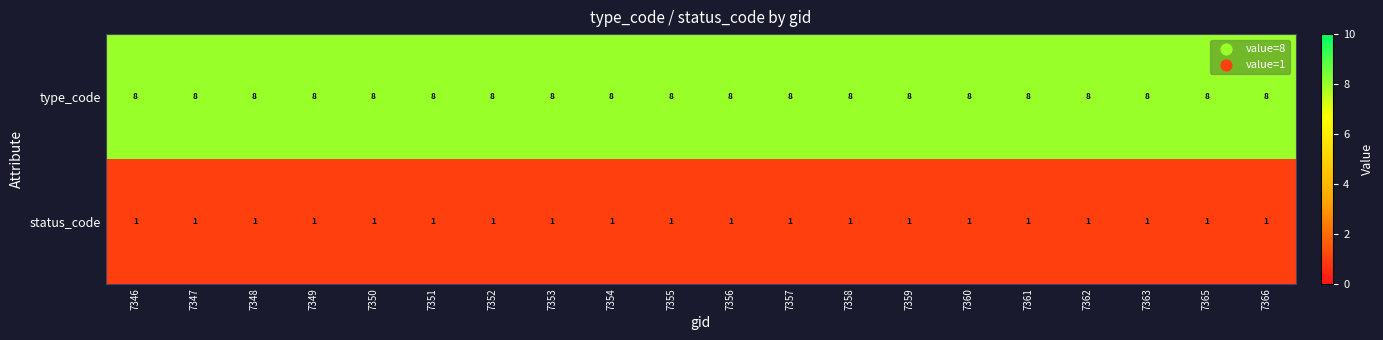

What is the greatest value displayed?

8